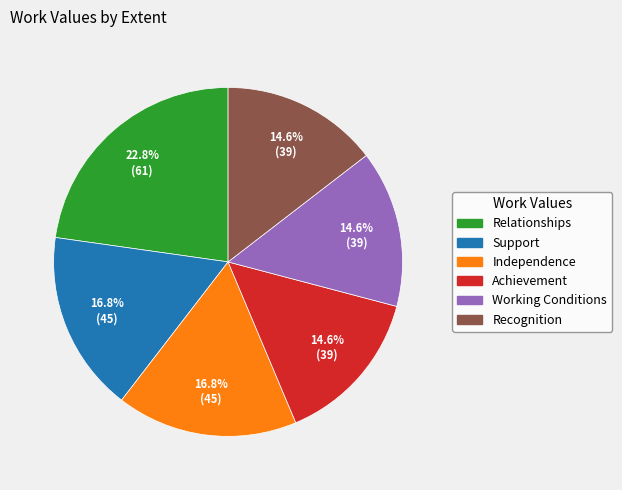

What portion of the pie excludes Support?

83.2%